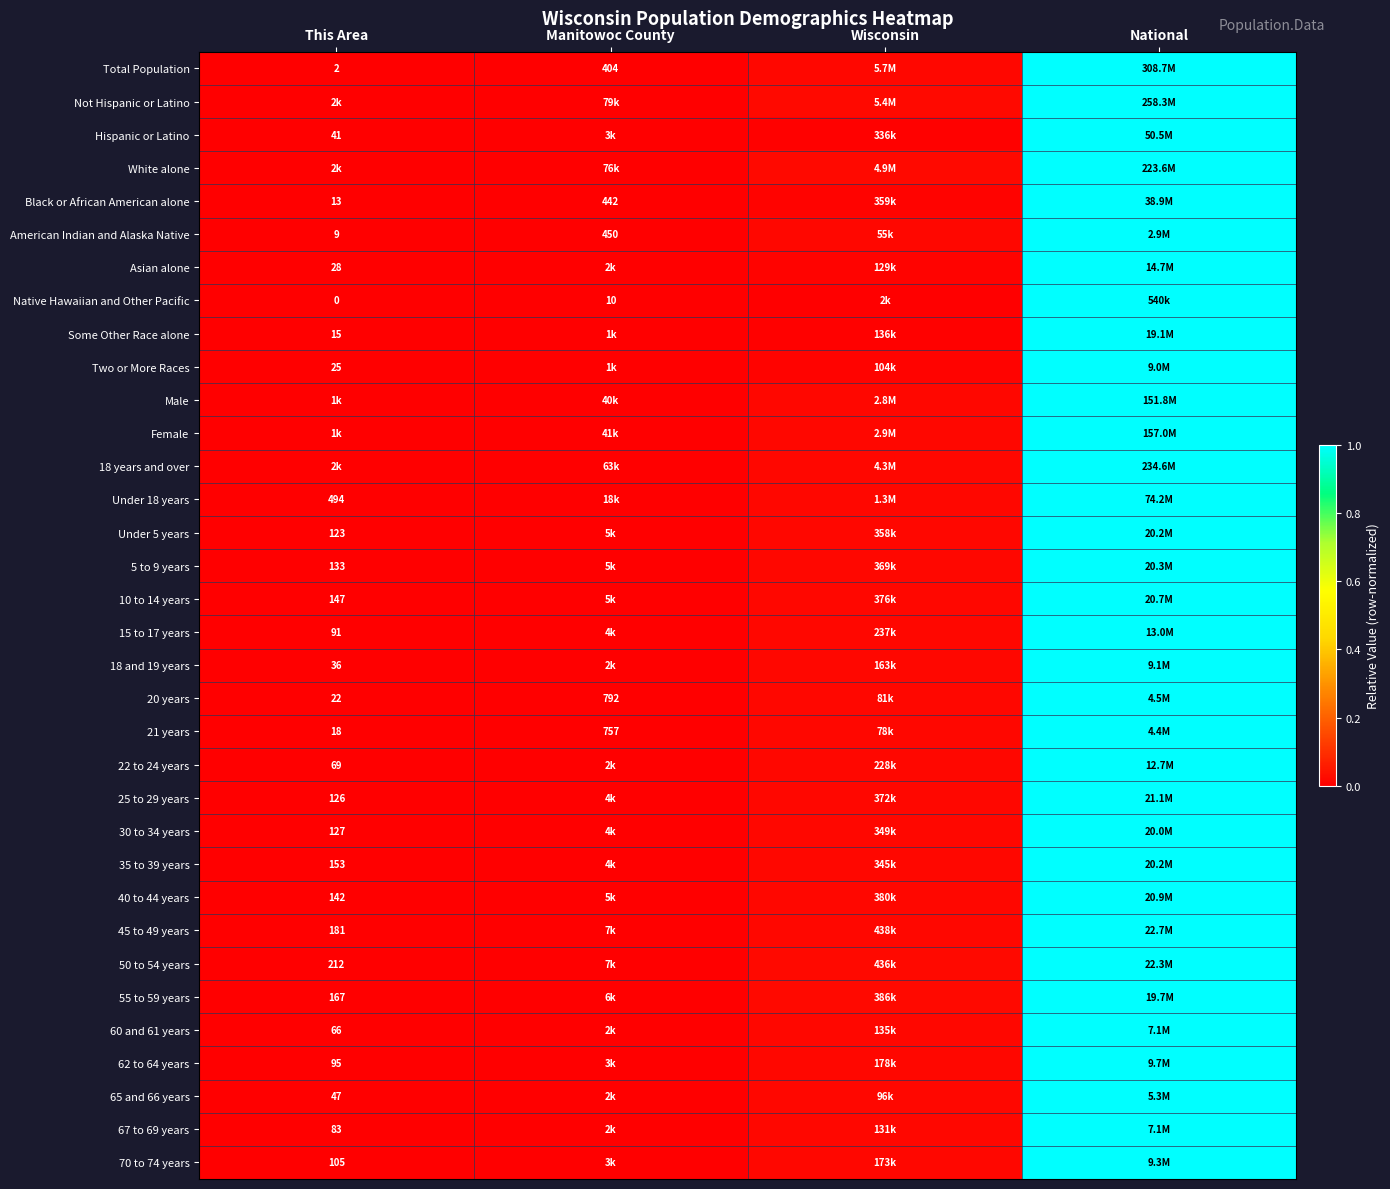

At which label is Under 5 years closest to 0?

This Area